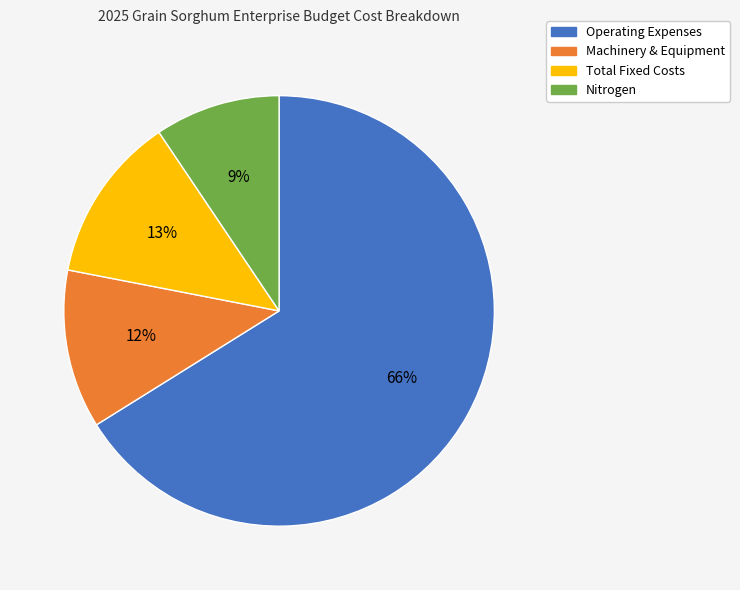

Is it true that Nitrogen is 9% of the pie?

True